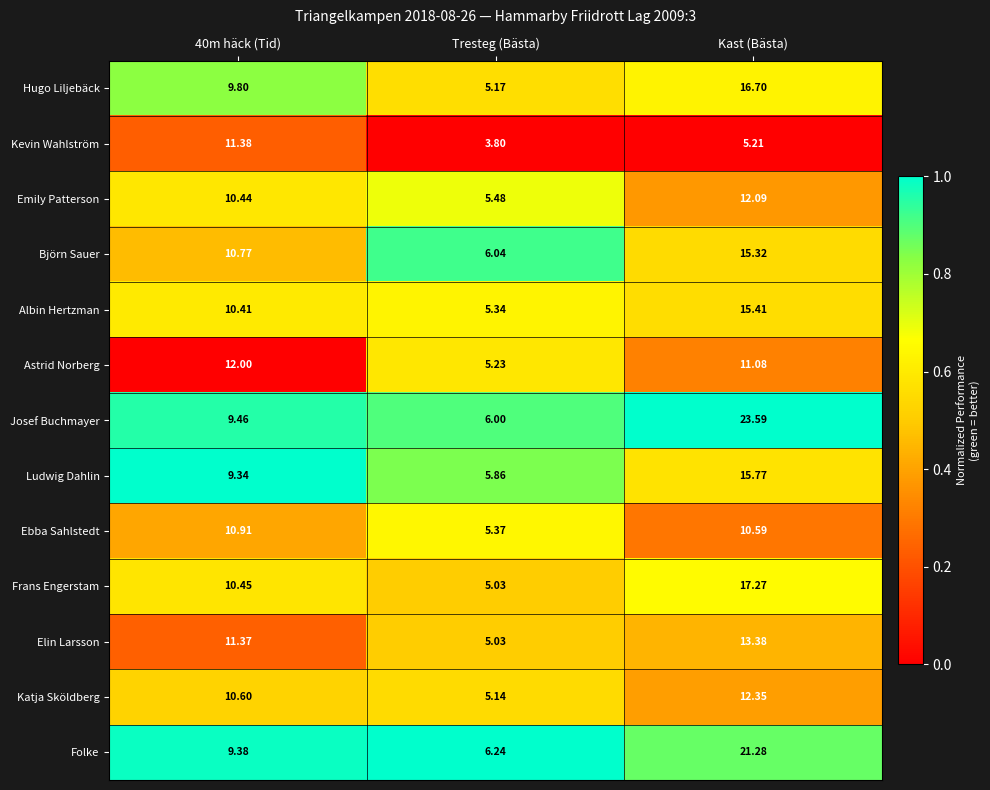

Which series has the largest range (max minus min)?

Josef Buchmayer